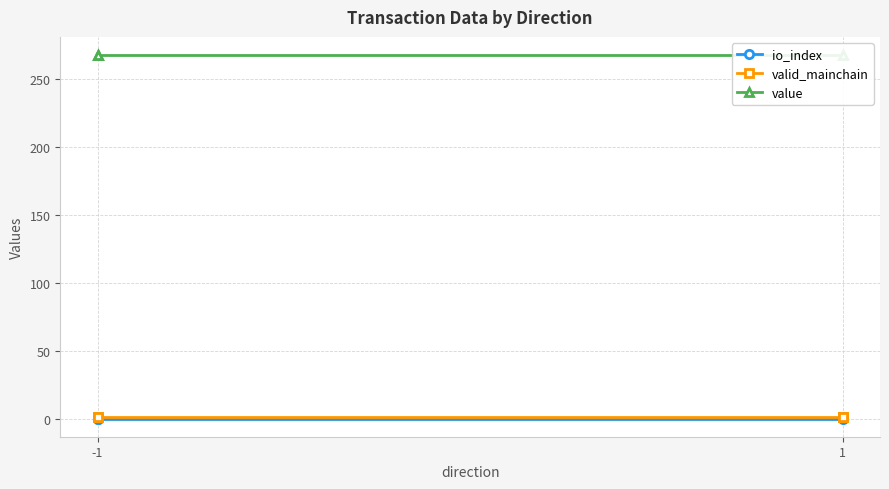

What is the average value of the io_index series?

0.2